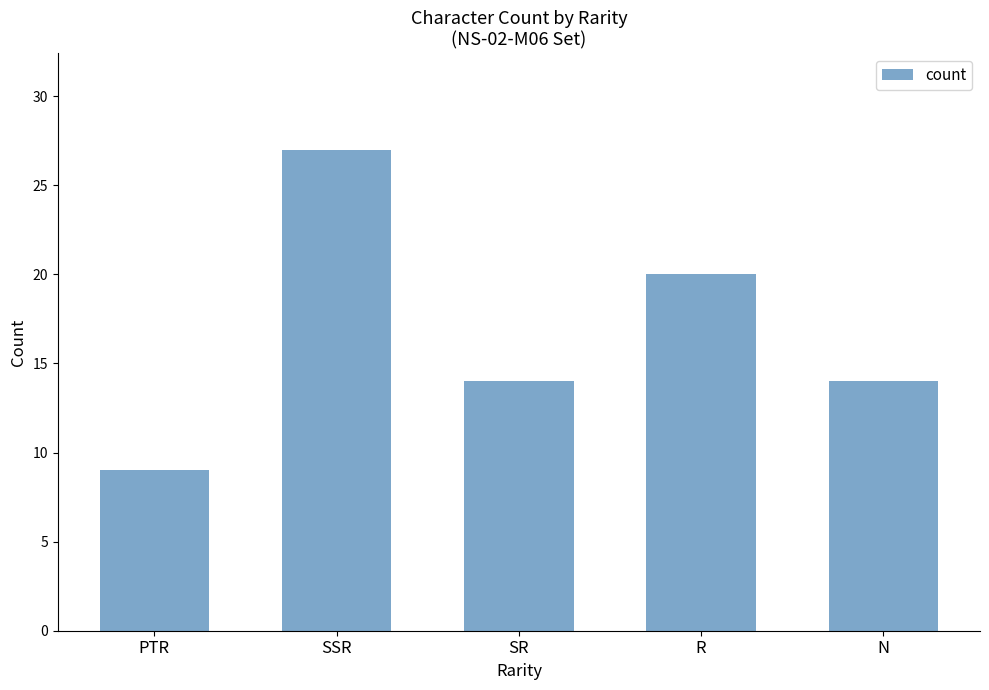

What is the label of the 4th bar from the right?

SSR